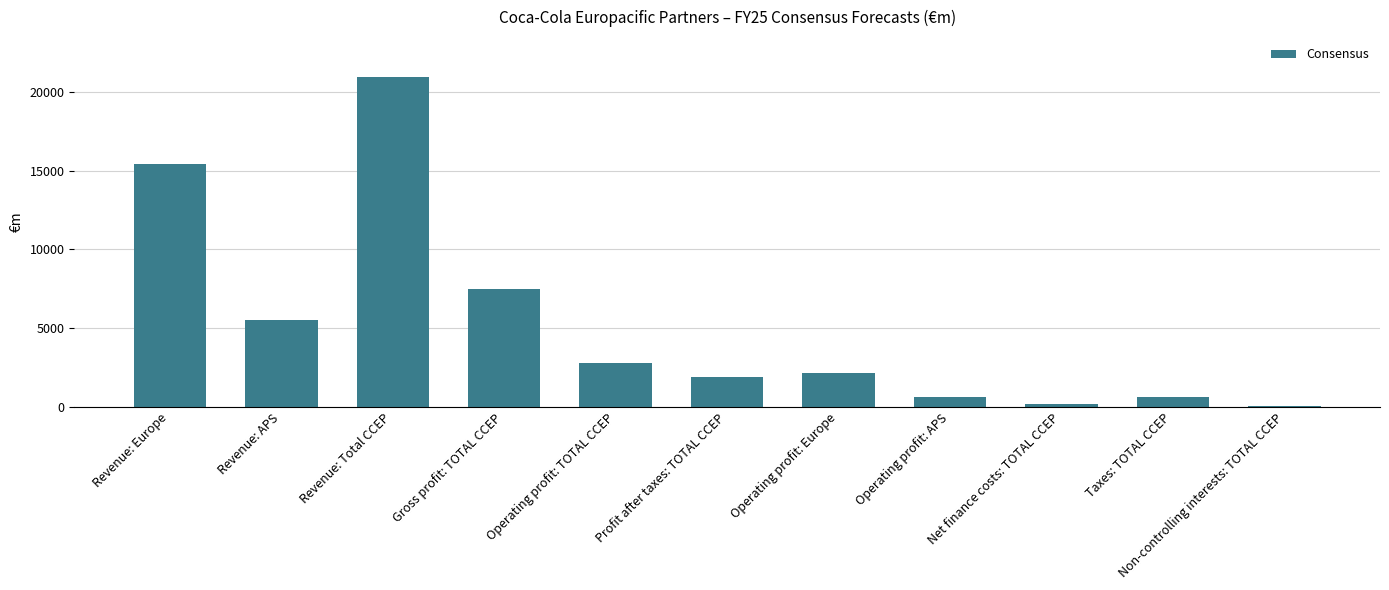

What is the difference between the values at Net finance costs: TOTAL CCEP and Gross profit: TOTAL CCEP?

7263.1